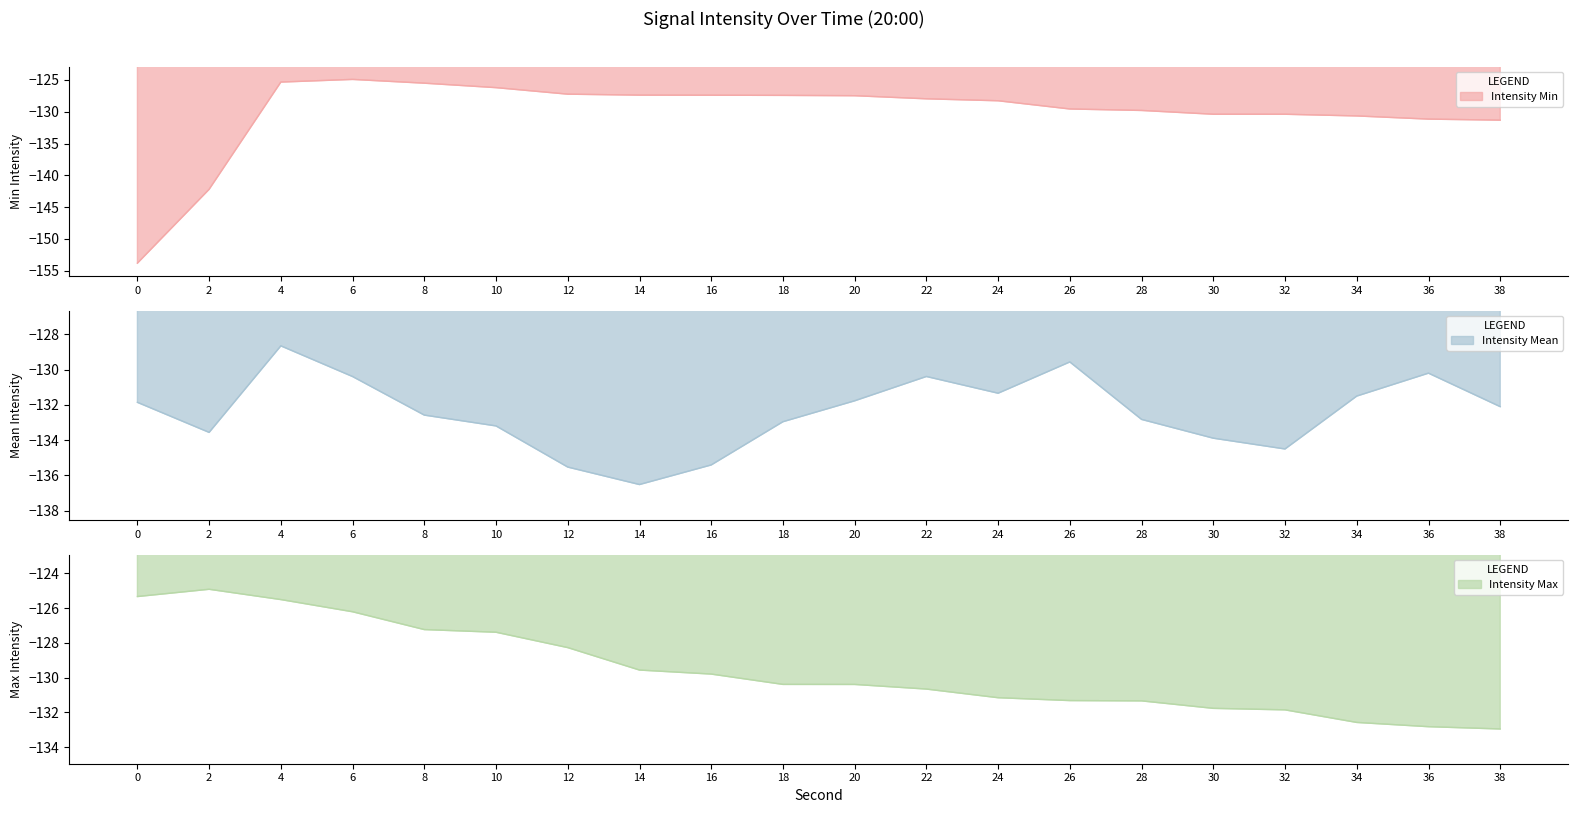

Which label corresponds to the largest value in the chart?

6